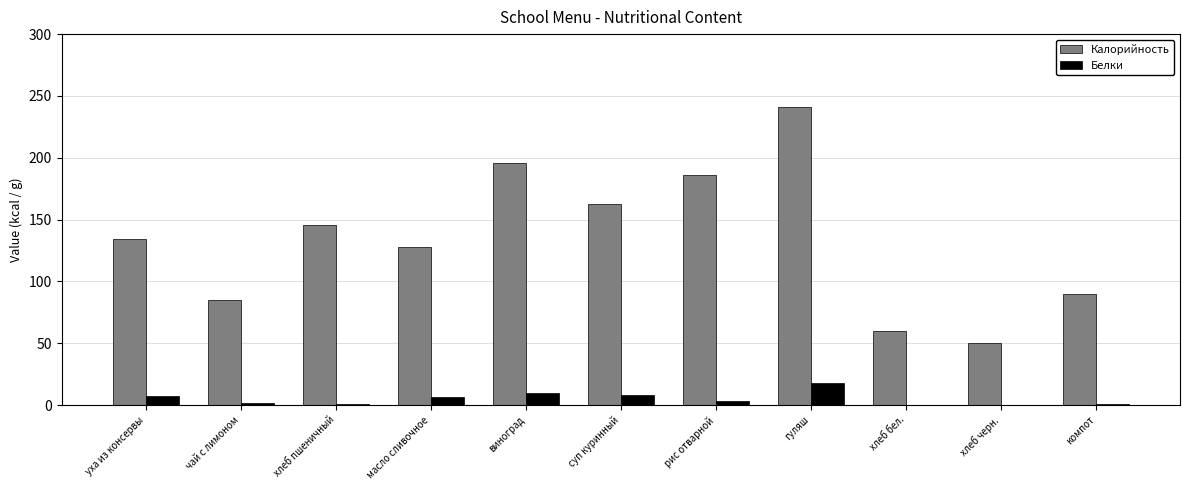

What is the sum of all Калорийность values?

1479.0